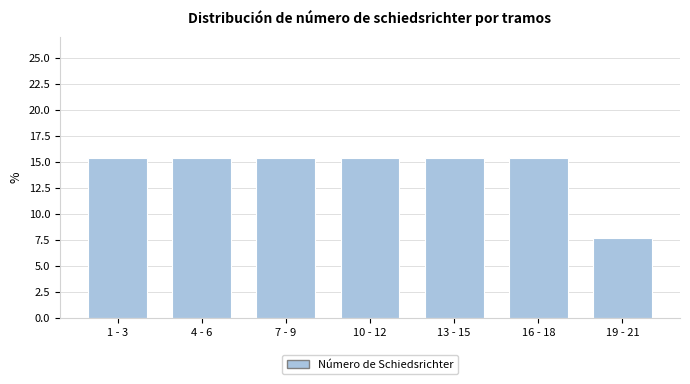

Reading left to right, extract all data points from this chart.

15.4	15.4	15.4	15.4	15.4	15.4	7.7